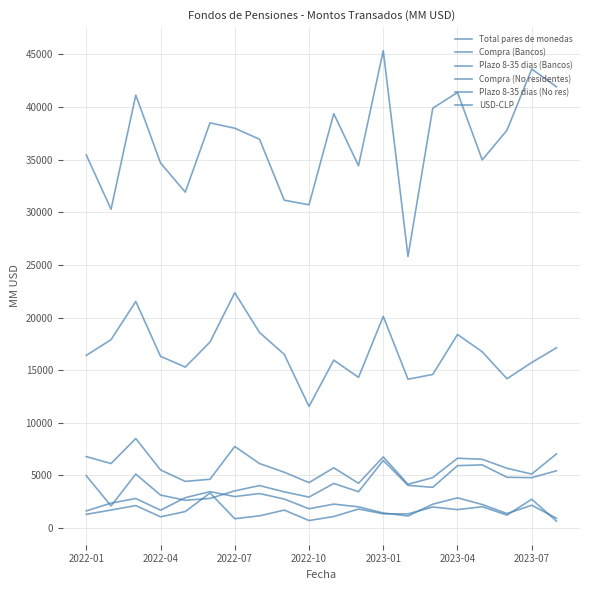

How many lines are shown in the chart?

6